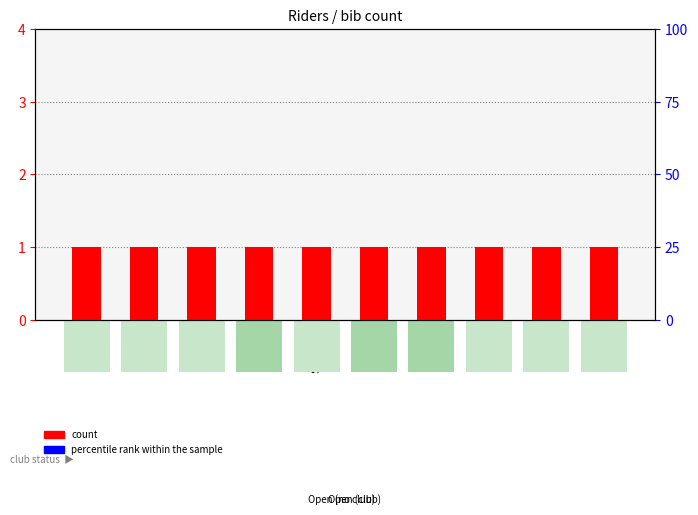

Reading right to left, extract all data points from this chart.

count: 1	1	1	1	1	1	1	1	1	1
percentile rank within the sample: 0	0	0	0	0	0	0	0	0	0